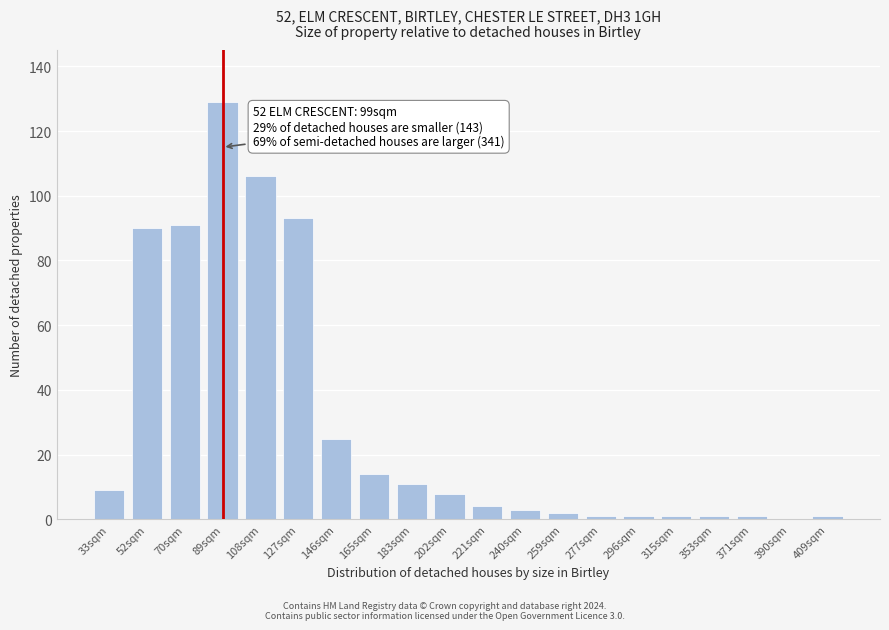

Reading left to right, transcribe all the data shown in this chart.

33sqm=9	52sqm=90	70sqm=91	89sqm=129	108sqm=106	127sqm=93	146sqm=25	165sqm=14	183sqm=11	202sqm=8	221sqm=4	240sqm=3	259sqm=2	277sqm=1	296sqm=1	315sqm=1	353sqm=1	371sqm=1	390sqm=0	409sqm=1